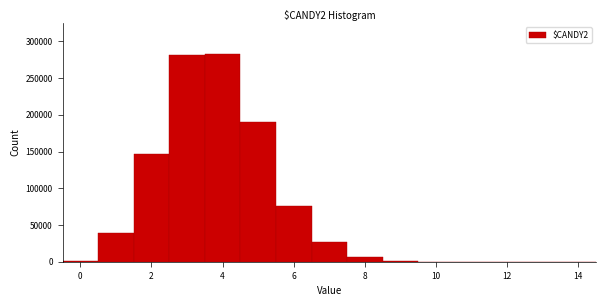

How tall is the bar that spans 7.5 to 8.5 on the x-axis? Neither the bar edges nor the heights are printed on the chart, so give them approximately, as read against the axes.

5000